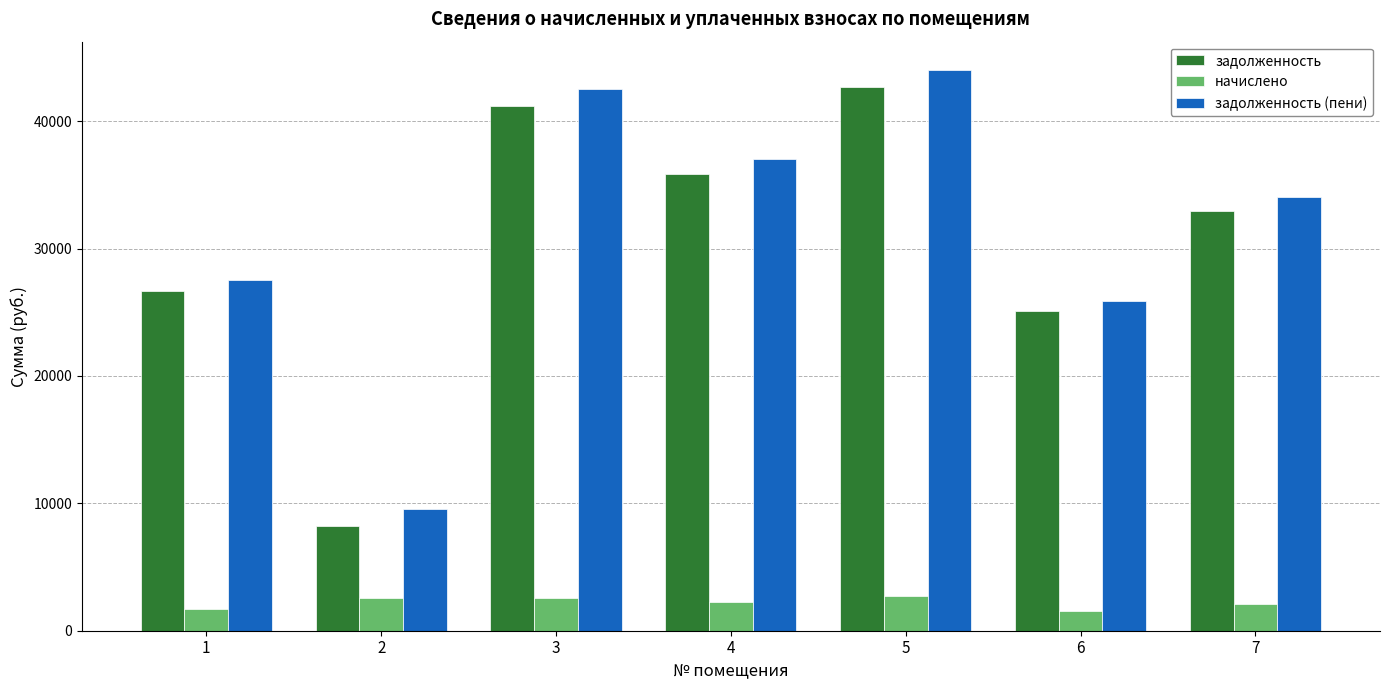

Which series has the largest total across all categories?

задолженность (пени)